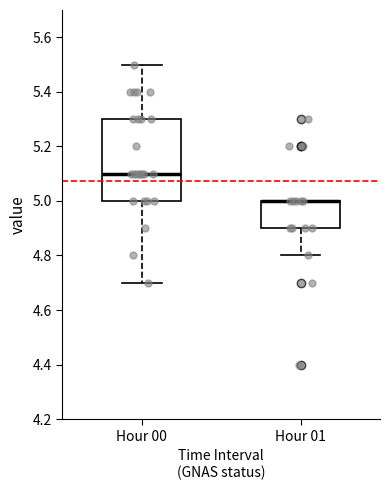

Reading left to right, transcribe this box plot: for each box, give where its median line is, the range the box spans, and where its two whiskers end, as read against the y-axis. The values are not printed on the chart, so give them approximately, as read against the axis.

Hour 00: median 5.1, box 5.0 to 5.3, whiskers 4.7 to 5.5
Hour 01: median 5.0 (drawn on the box's upper edge), box 4.9 to 5.0, whiskers 4.8 to 5.0